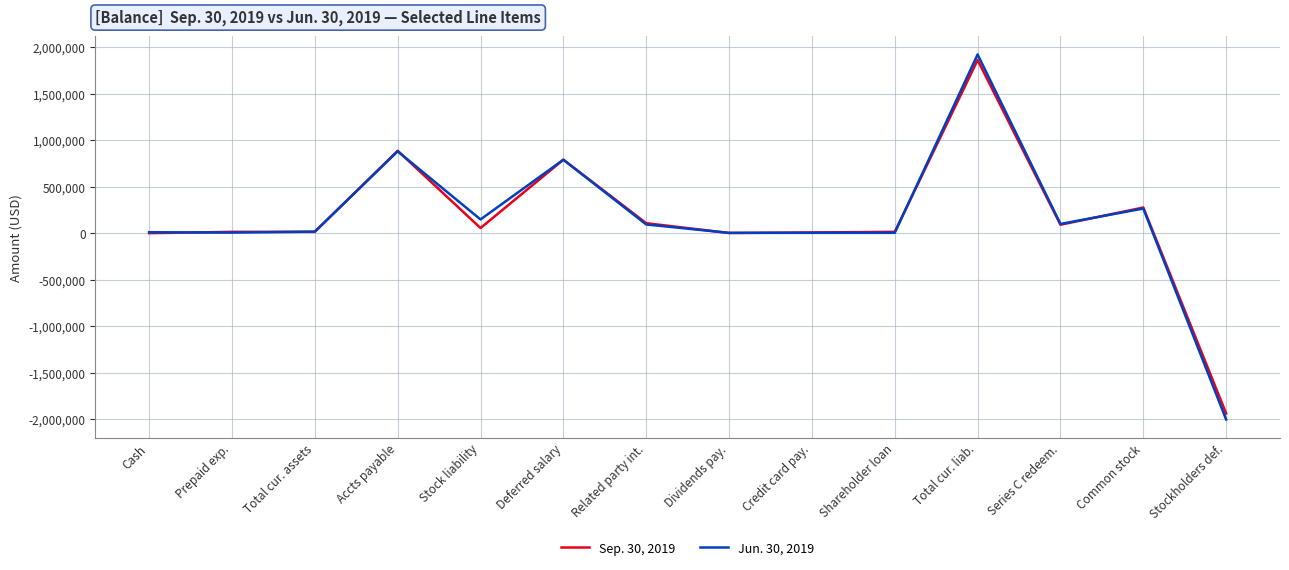

Which label corresponds to the largest value in the chart?

Total cur. liab.